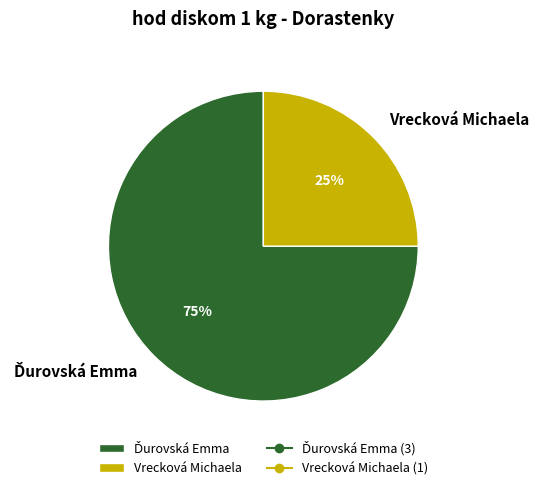

Is it true that Vrecková Michaela is 25% of the pie?

True